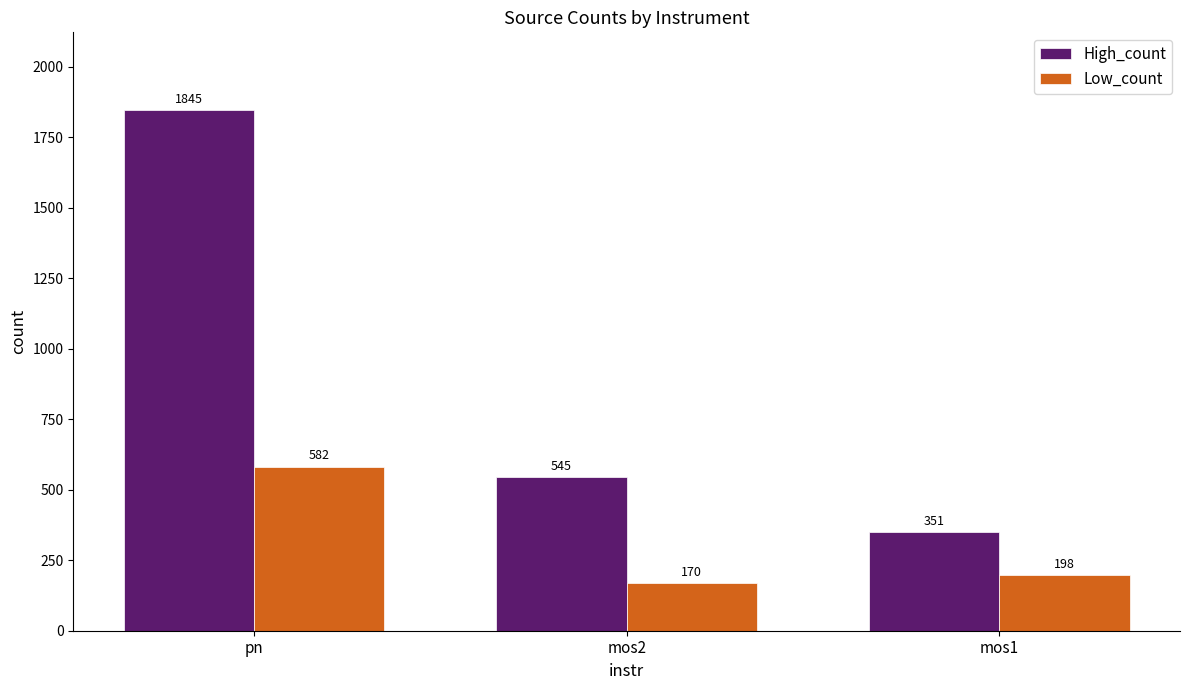

What is the greatest value displayed?

1845.2